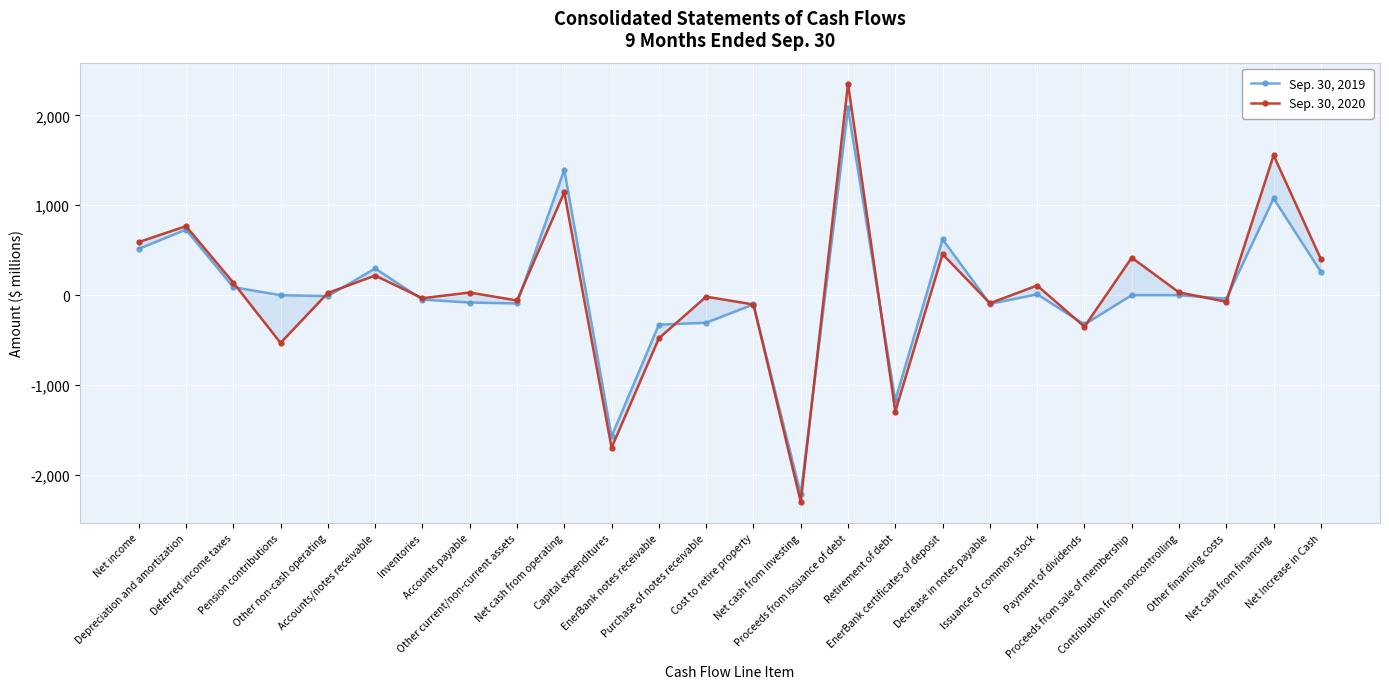

How many distinct data groups are displayed?

2